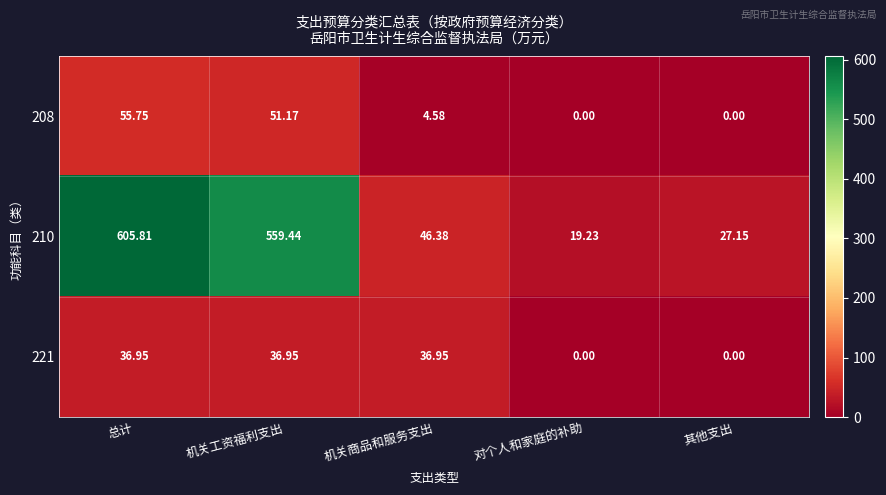

At which label does 208 first exceed 4?

总计